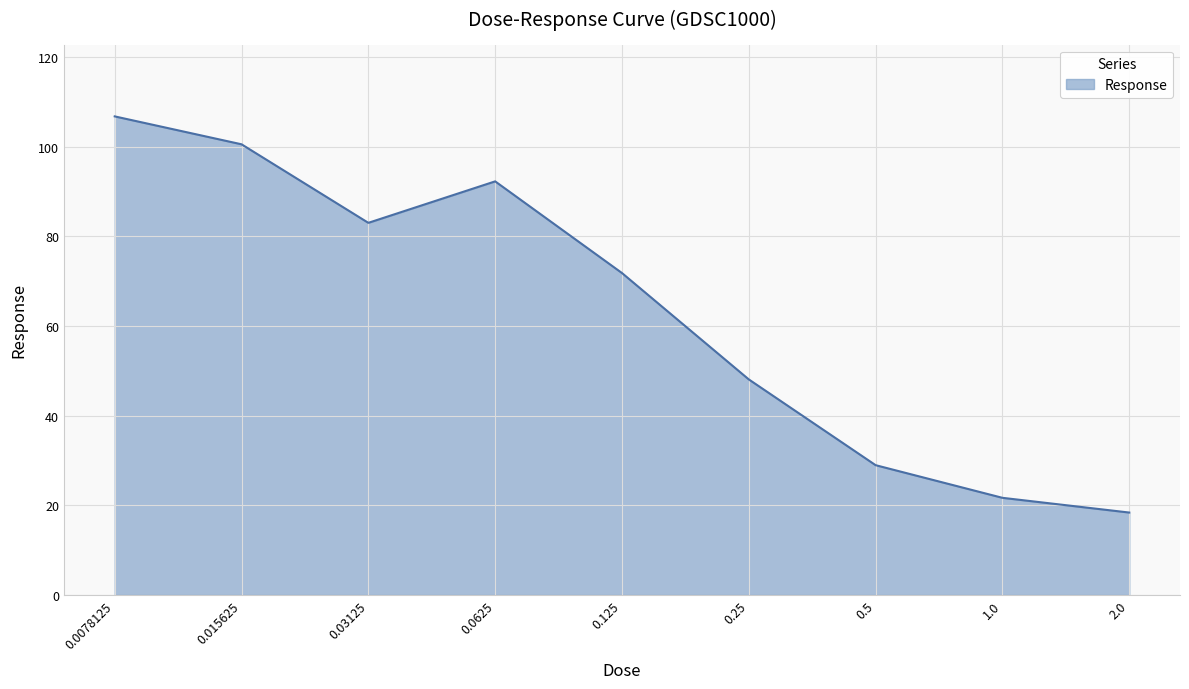

How many interior local valleys (lower than both neighbors) does the data have?

1